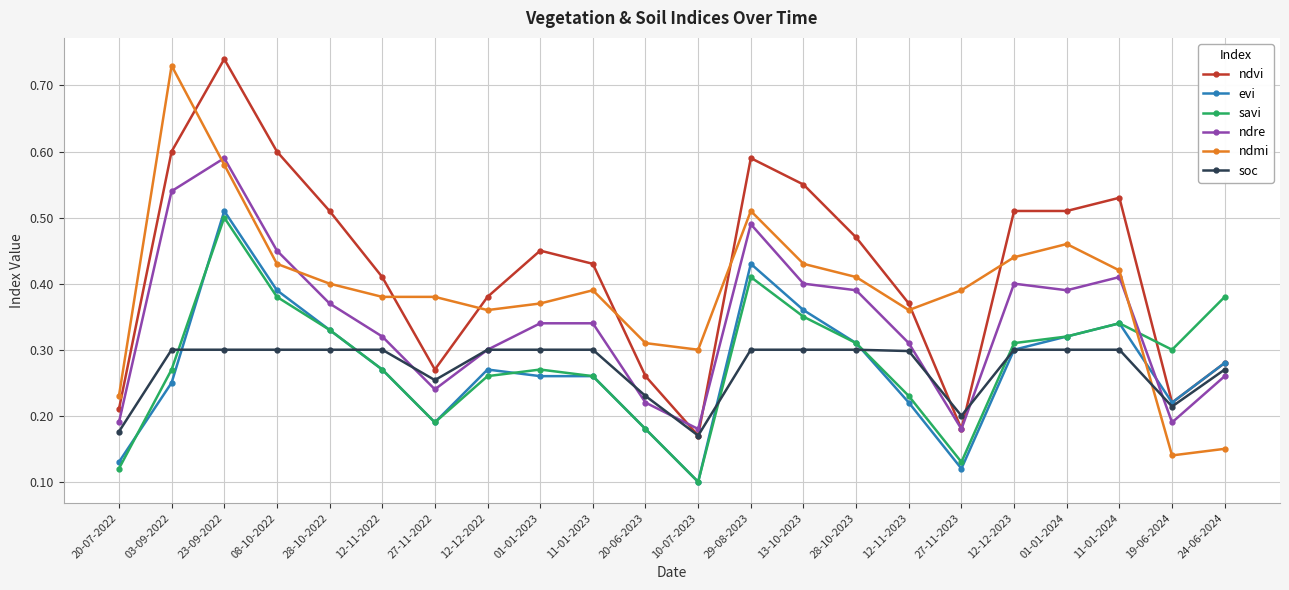

True or false: ndmi has more than 2 points higher than both neighbors.

True